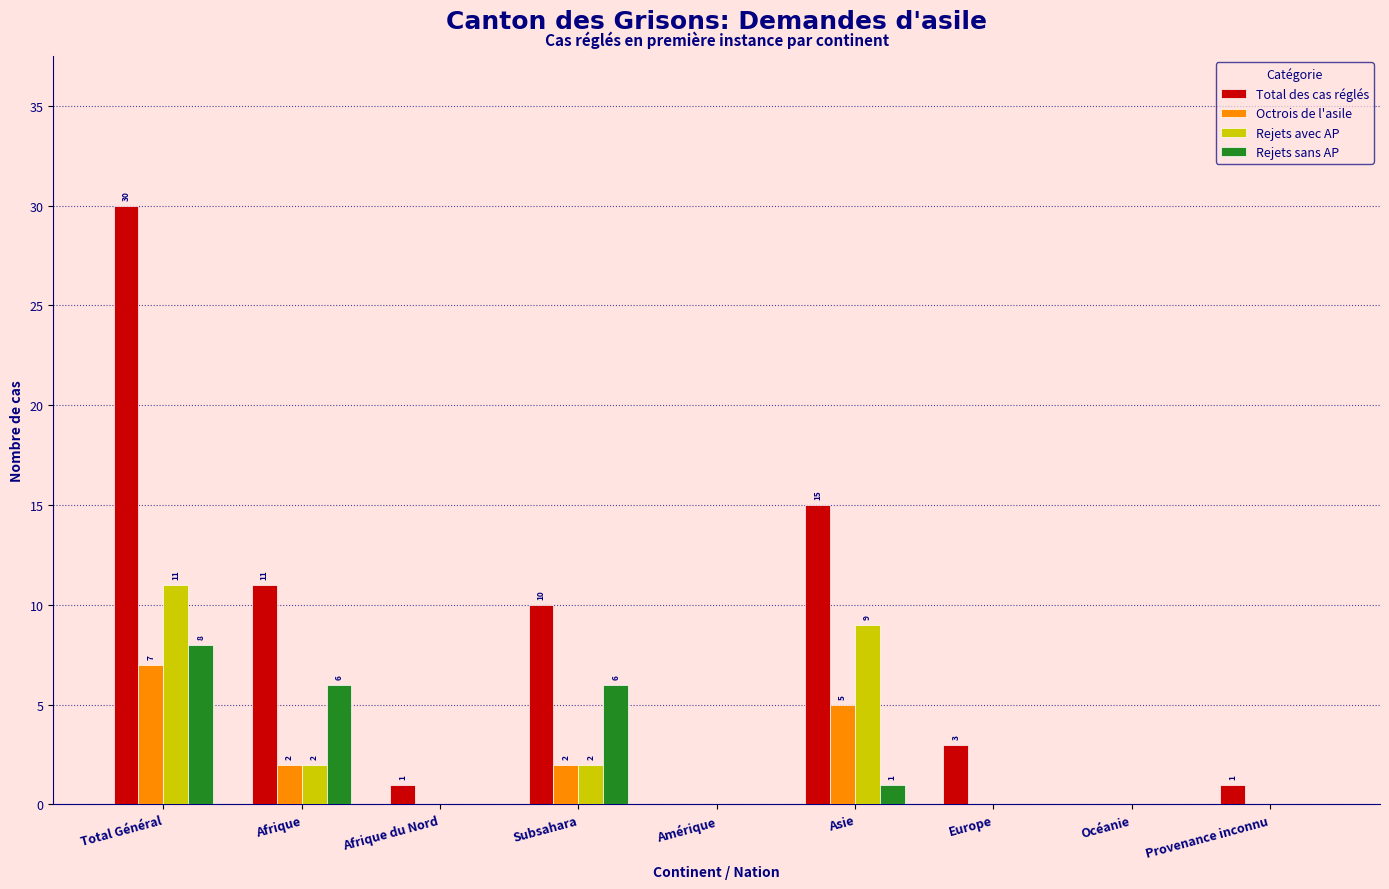

Reading right to left, transcribe all the data shown in this chart.

Total des cas réglés: Provenance inconnu=1	Océanie=0	Europe=3	Asie=15	Amérique=0	Subsahara=10	Afrique du Nord=1	Afrique=11	Total Général=30
Octrois de l'asile: Provenance inconnu=0	Océanie=0	Europe=0	Asie=5	Amérique=0	Subsahara=2	Afrique du Nord=0	Afrique=2	Total Général=7
Rejets avec AP: Provenance inconnu=0	Océanie=0	Europe=0	Asie=9	Amérique=0	Subsahara=2	Afrique du Nord=0	Afrique=2	Total Général=11
Rejets sans AP: Provenance inconnu=0	Océanie=0	Europe=0	Asie=1	Amérique=0	Subsahara=6	Afrique du Nord=0	Afrique=6	Total Général=8